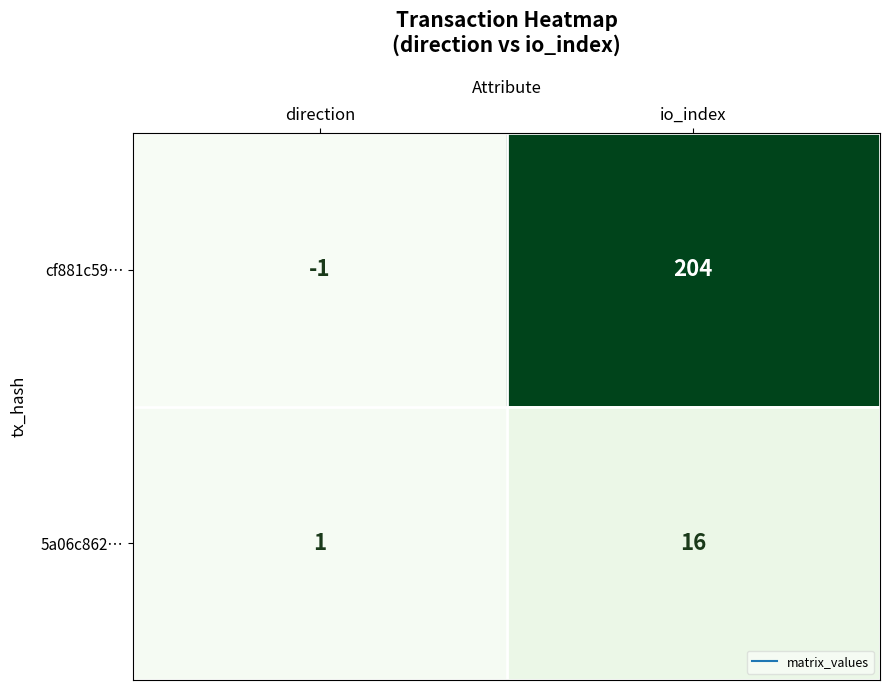

Rank the series by their average value, from highest to lowest.

cf881c59…, 5a06c862…